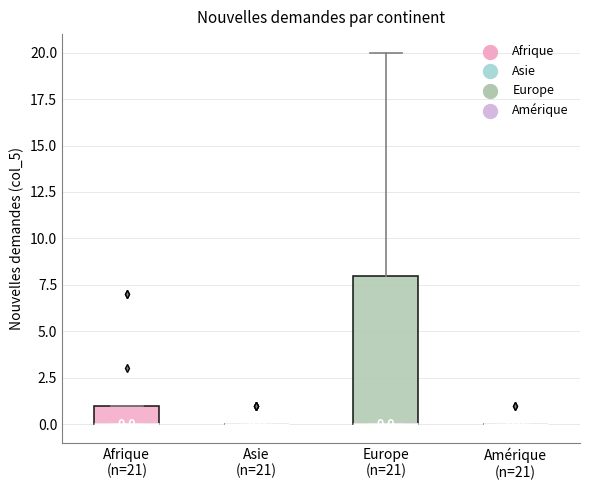

Which box is the tallest, from its lower edge to its upper edge?

Europe (n=21)